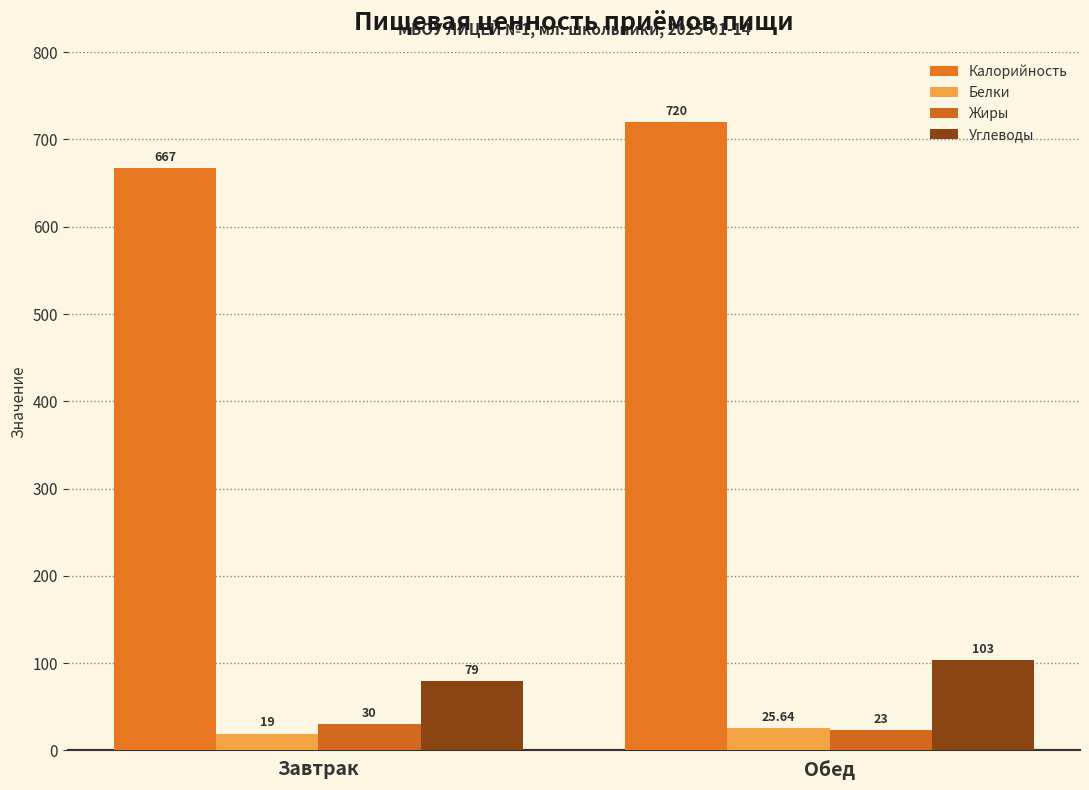

Between Завтрак and Обед, which series saw the biggest shift?

Калорийность